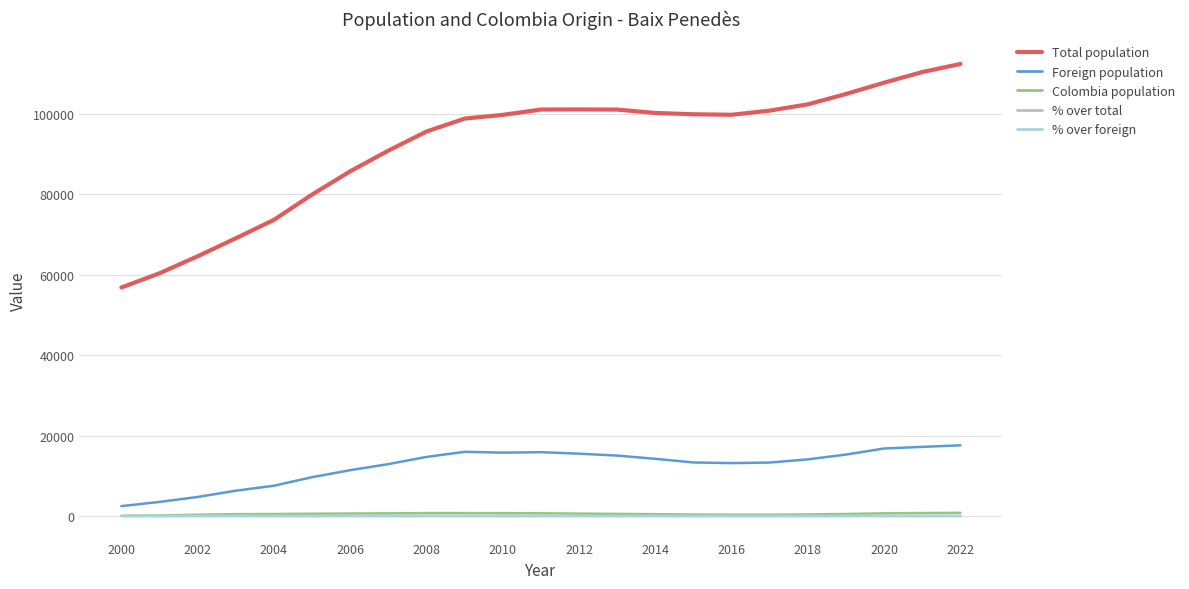

True or false: % over total and Total population cross at least once.

False